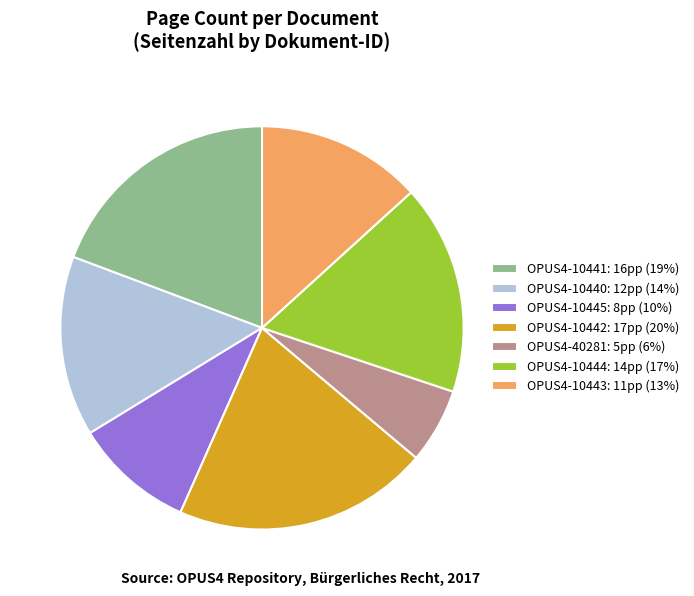

Is there any slice that represents more than half of the pie?

No